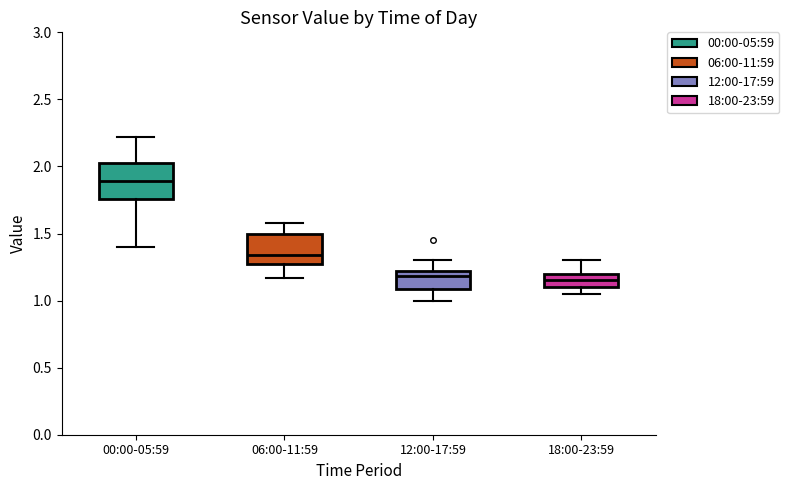

Reading left to right, transcribe this box plot: for each box, give where its median line is, the range the box spans, and where its two whiskers end, as read against the y-axis. The values are not printed on the chart, so give them approximately, as read against the axis.

00:00-05:59: median 1.90, box 1.75 to 2.05, whiskers 1.40 to 2.20
06:00-11:59: median 1.35, box 1.30 to 1.50, whiskers 1.15 to 1.60
12:00-17:59: median 1.20 (just below the box's upper edge), box 1.10 to 1.20, whiskers 1.00 to 1.30
18:00-23:59: median 1.15, box 1.10 to 1.20, whiskers 1.05 to 1.30